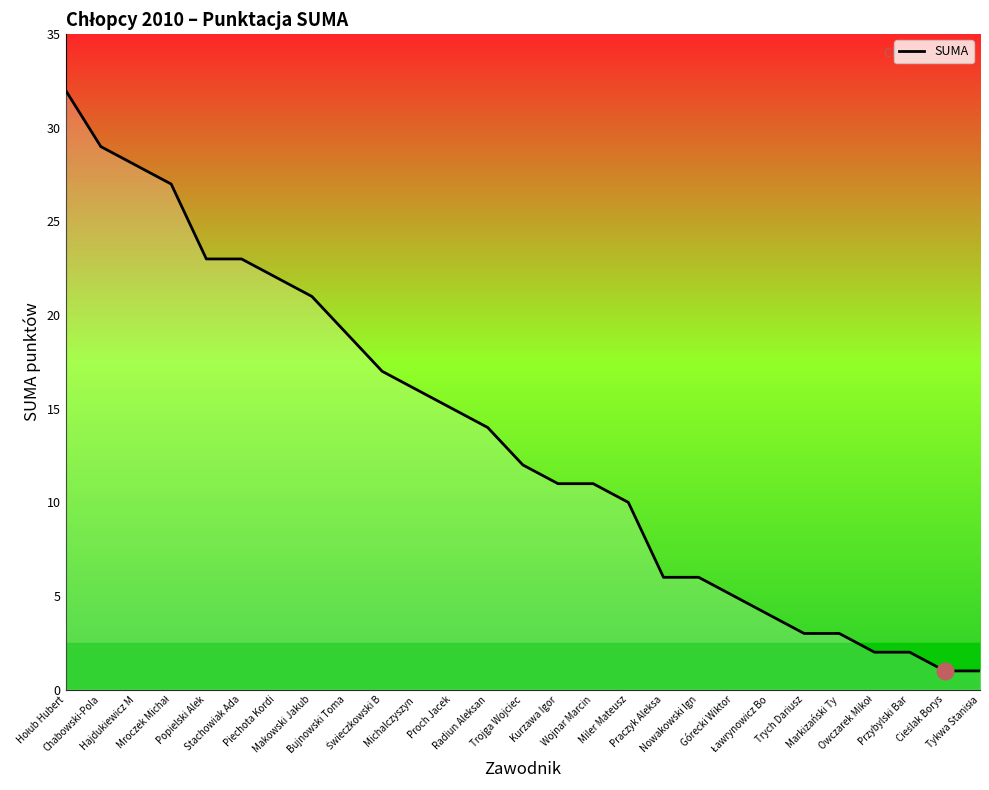

How many distinct data groups are displayed?

1